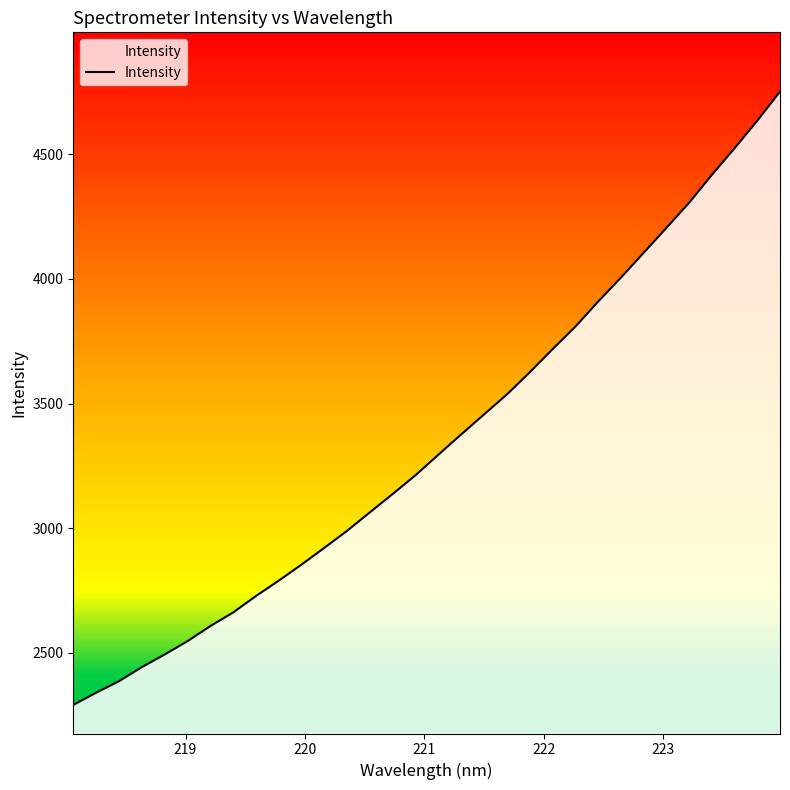

What is the maximum value shown in the chart?

4750.3